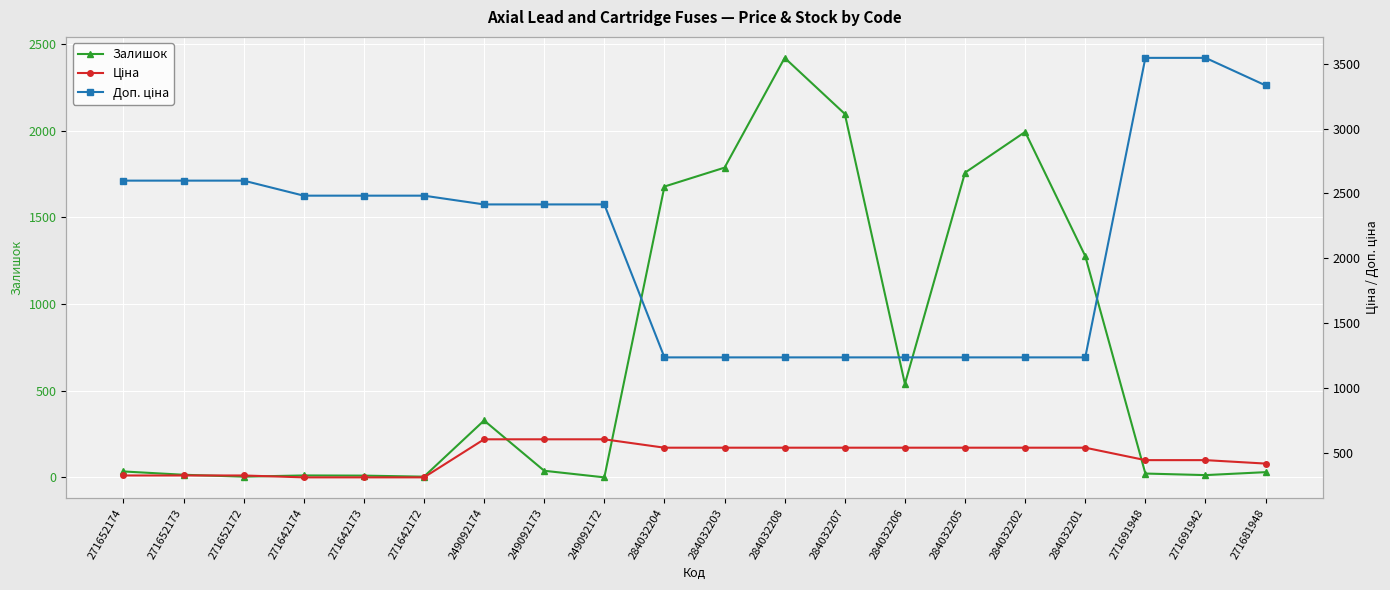

Rank the series by their maximum value, from highest to lowest.

Доп. ціна, Залишок, Ціна